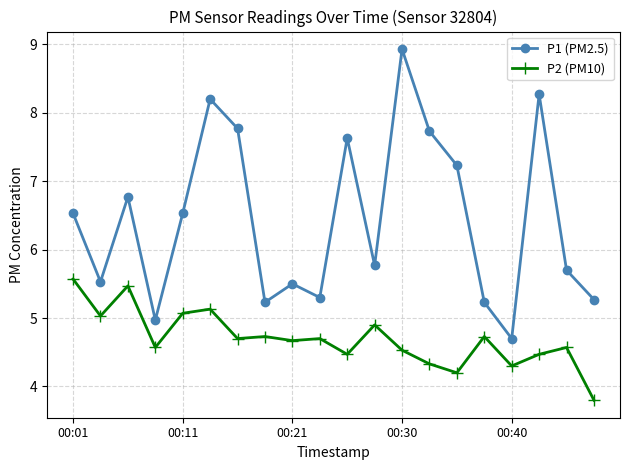

At how many categories does at least one series exceed 3?

20